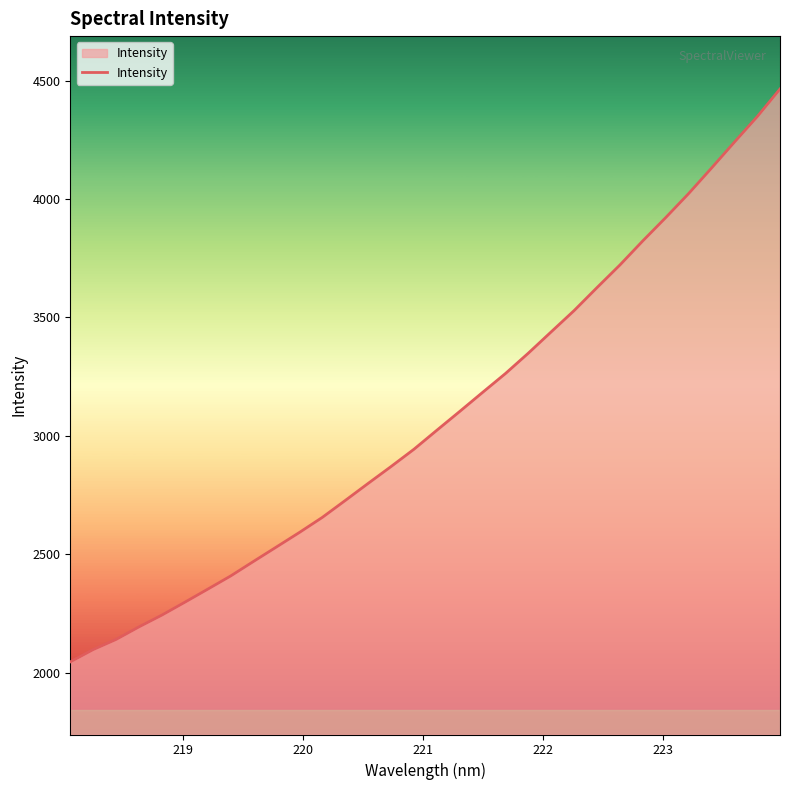

What is the maximum value shown in the chart?

4464.7